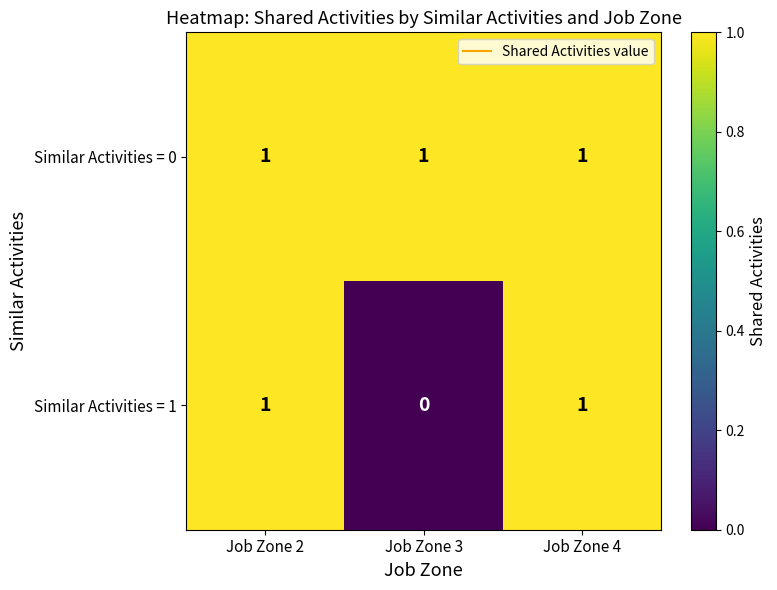

At how many categories does at least one series exceed 0?

3